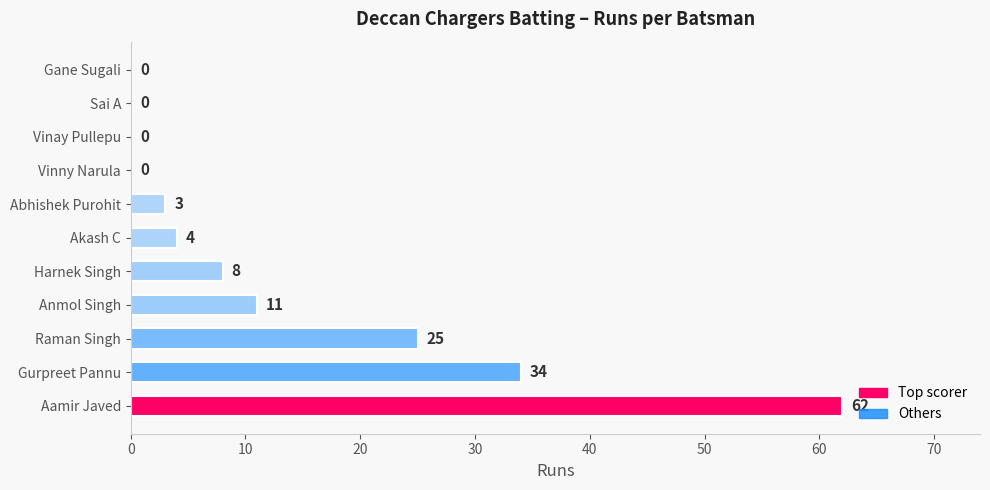

True or false: the data shows 0 at Vinay Pullepu.

True